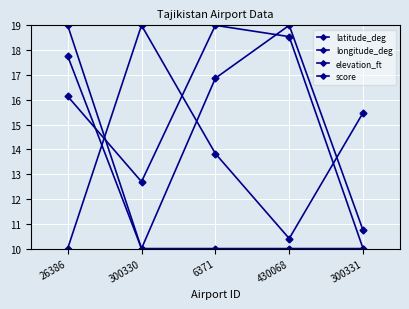

Is this an area chart (filled region under the line)?

No